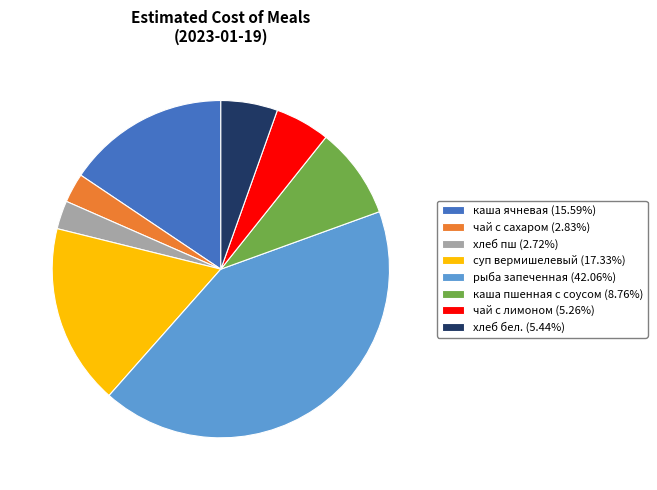

Do суп вермишелевый (17.33%) and каша пшенная с соусом (8.76%) together represent more than half of the pie?

No